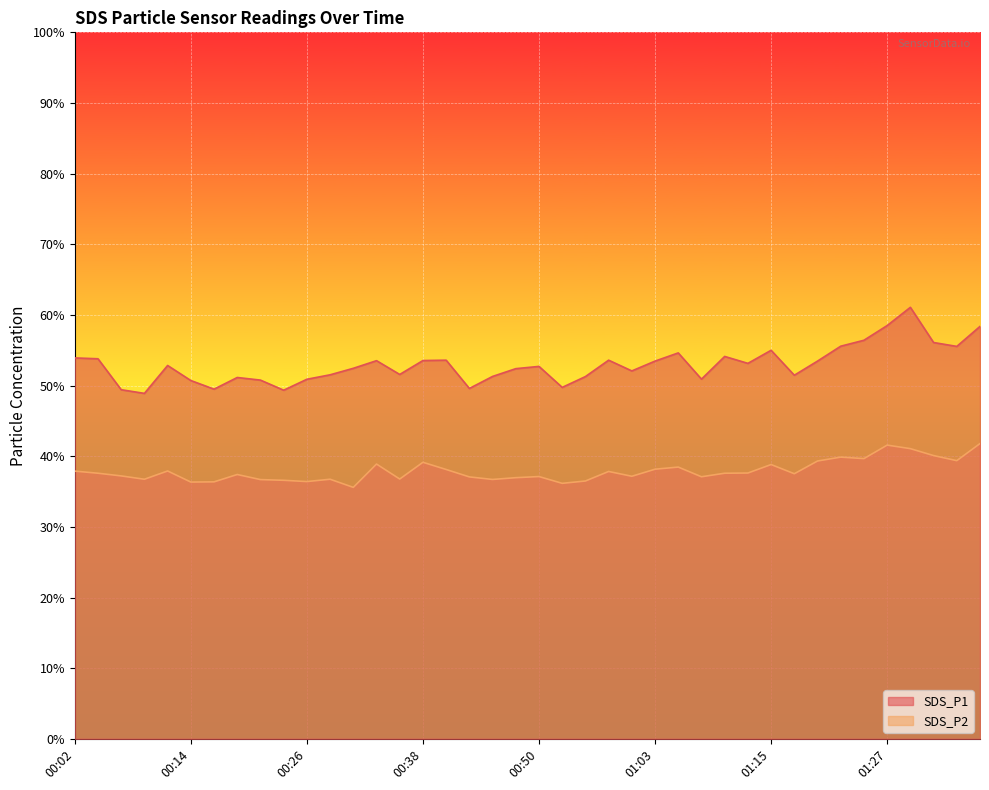

How many lines are shown in the chart?

2